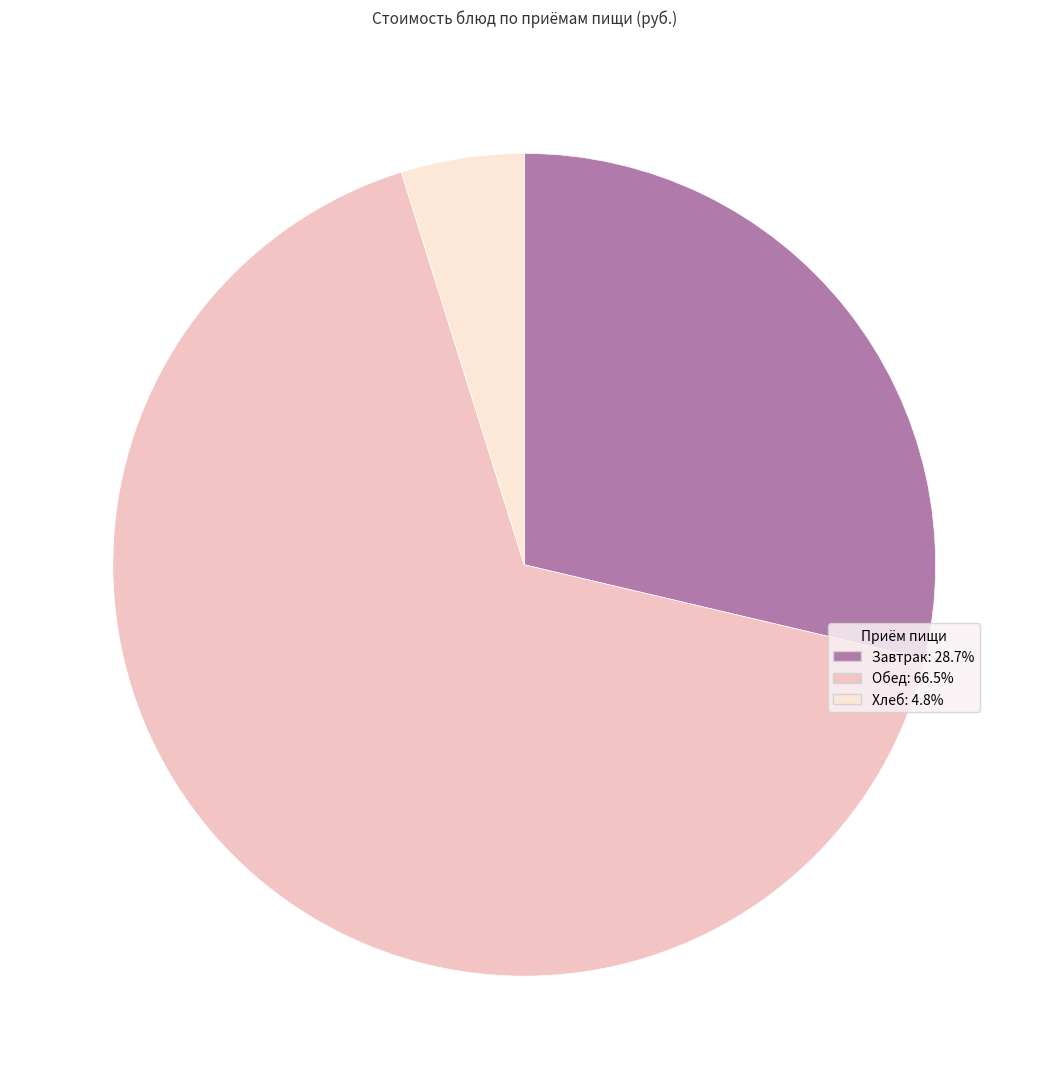

Does any single category account for the majority?

Yes